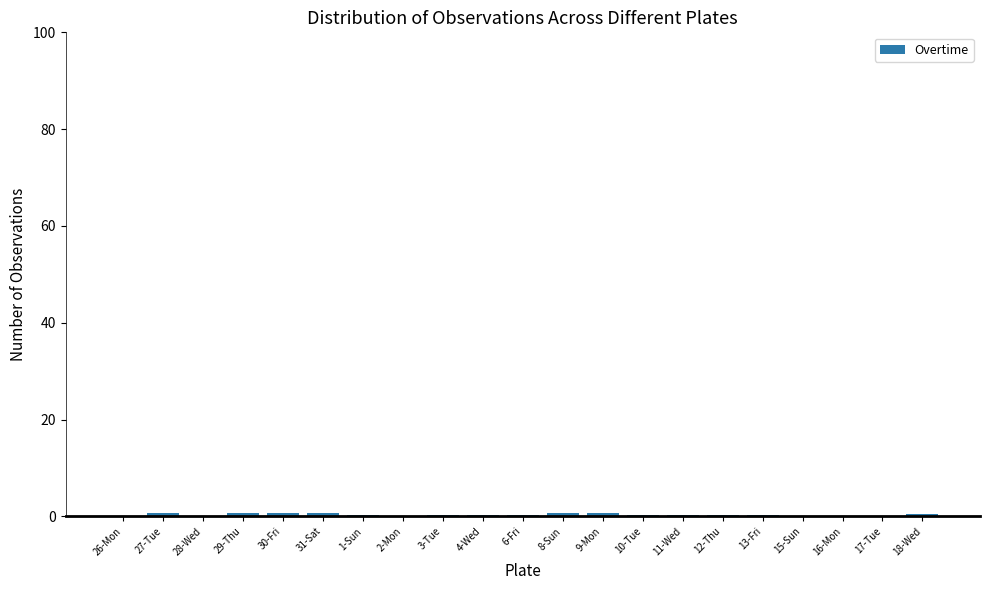

What is the sum of the values at 12-Thu and 11-Wed?

0.5